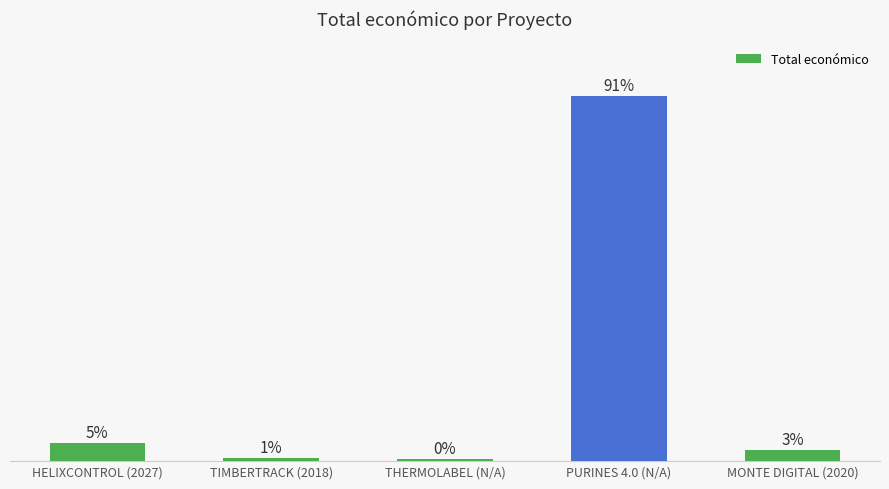

At which label is the value closest to 45?

HELIXCONTROL (2027)